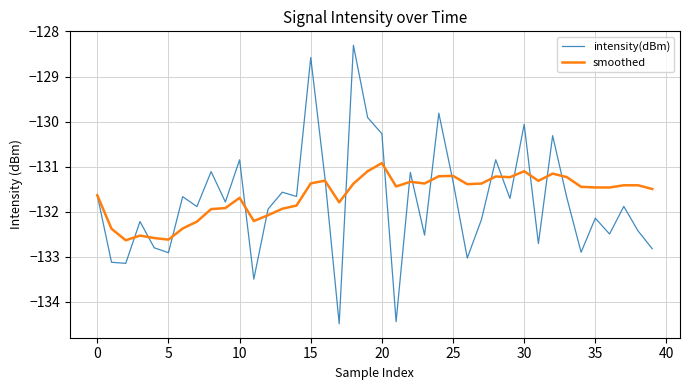

List the series in order of their peak value, lowest first.

smoothed, intensity(dBm)